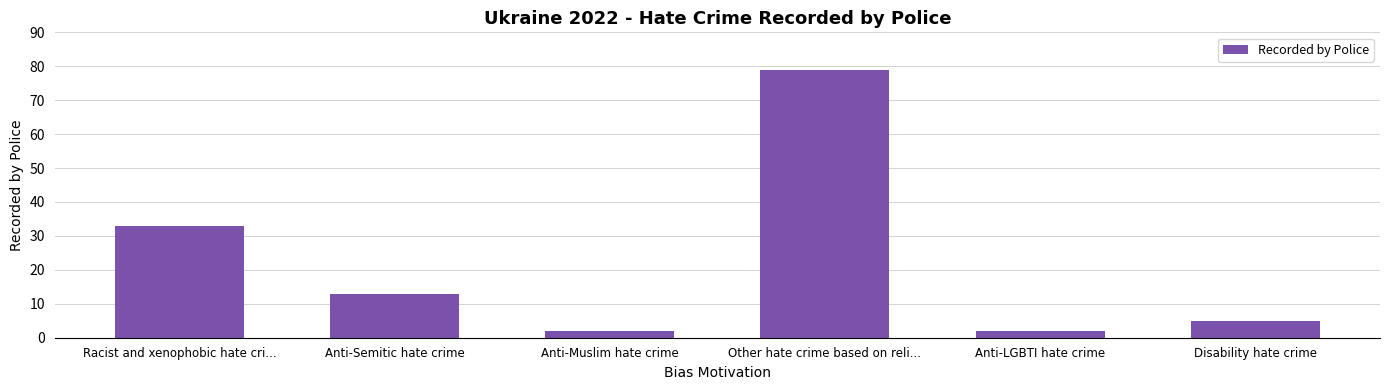

Is it true that the value at Disability hate crime is 5?

True